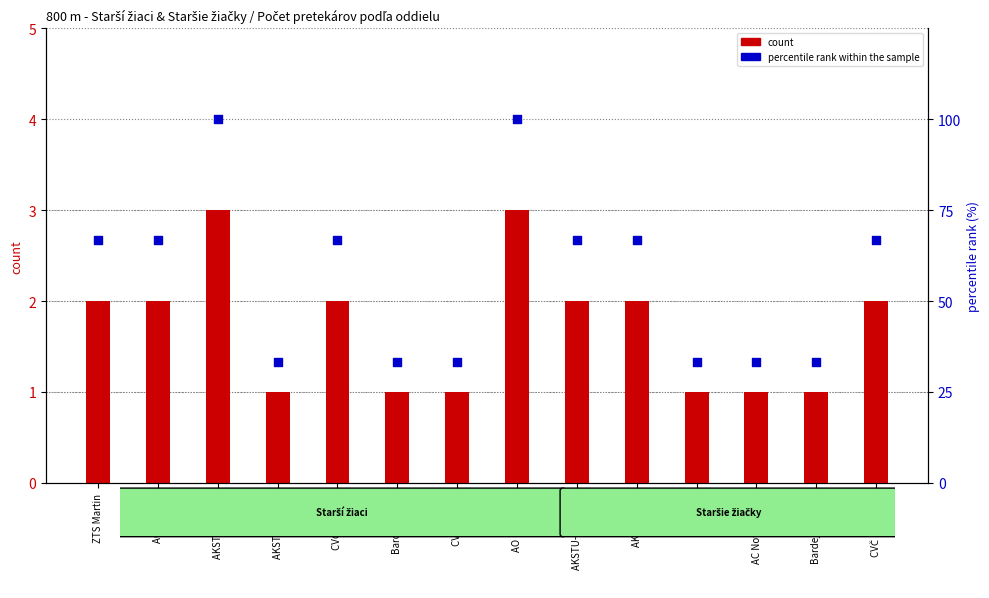

At which category is the sum across all series the highest?

AKSTU-KE B01